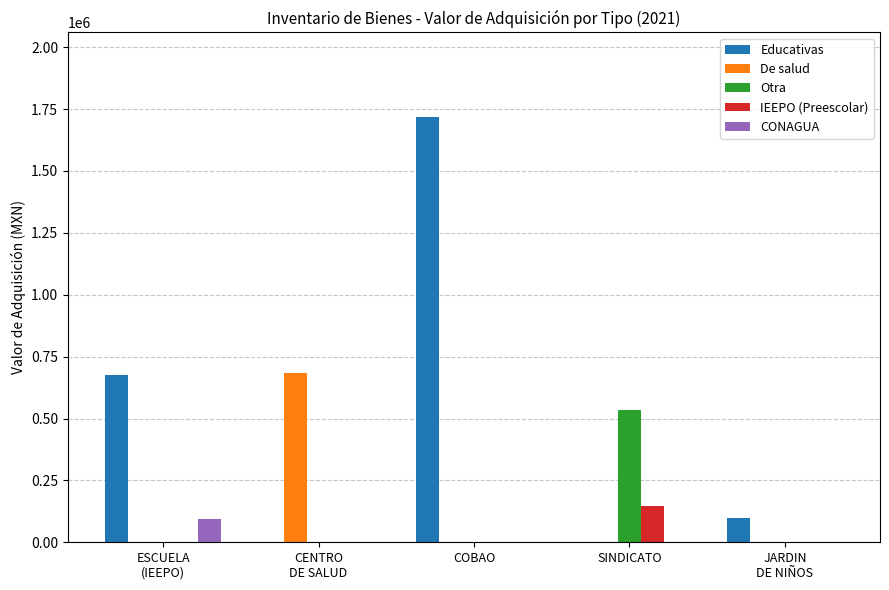

Which category has the highest value in the Educativas series?

COBAO